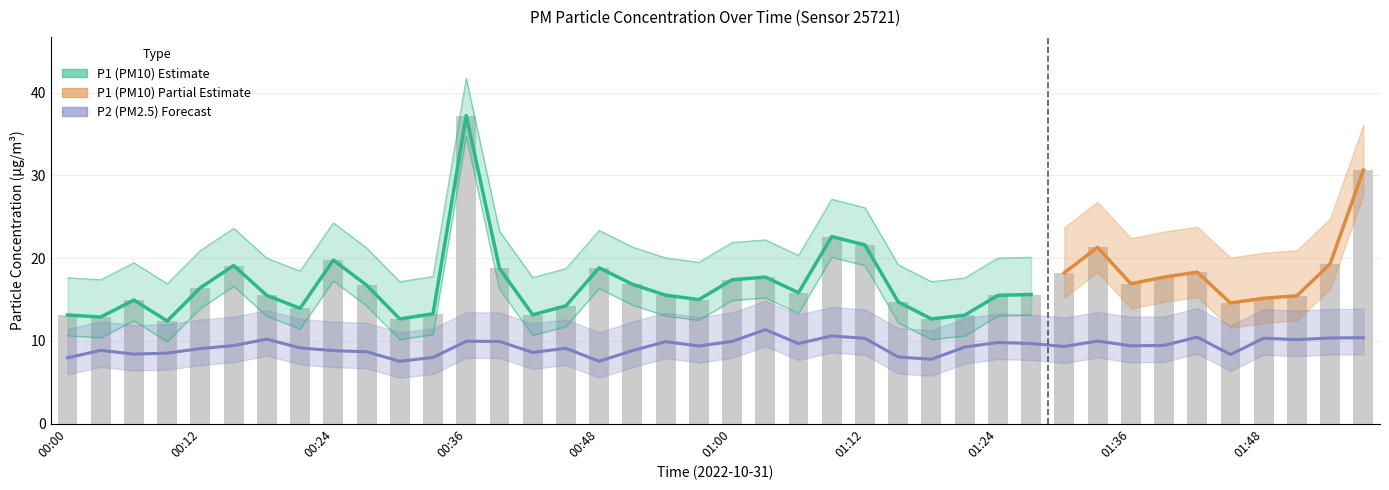

What is the approximate value of P2 at 01:21?

9.2